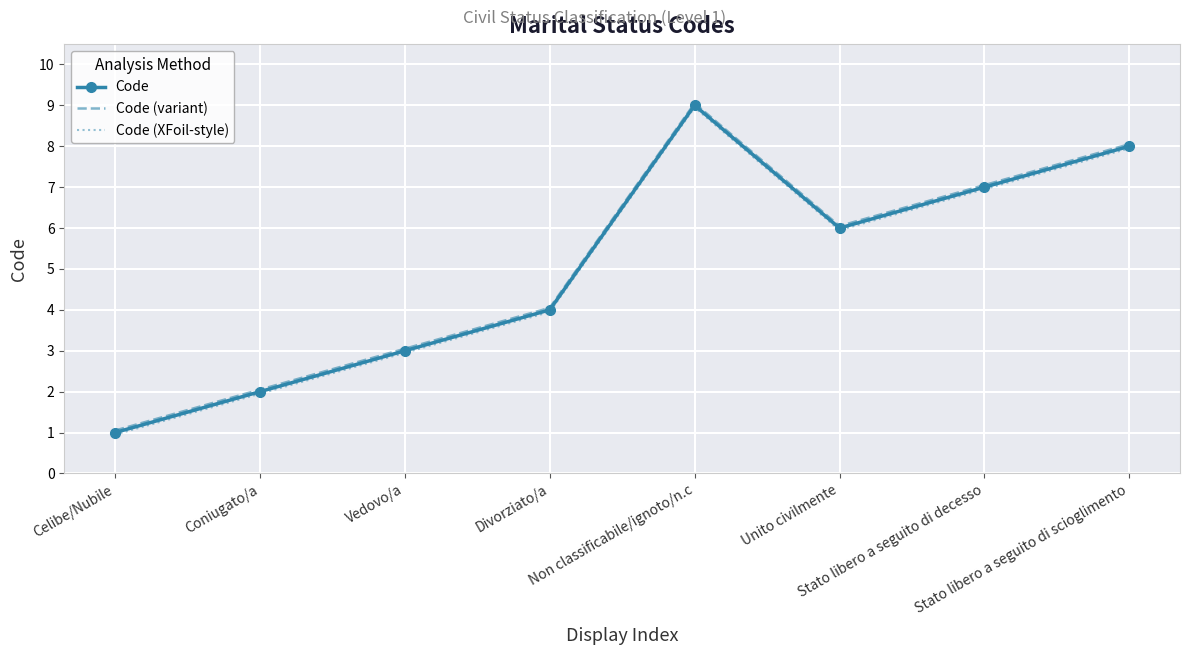

What is the sum of the Code values at Vedovo/a and Divorziato/a?

7.0